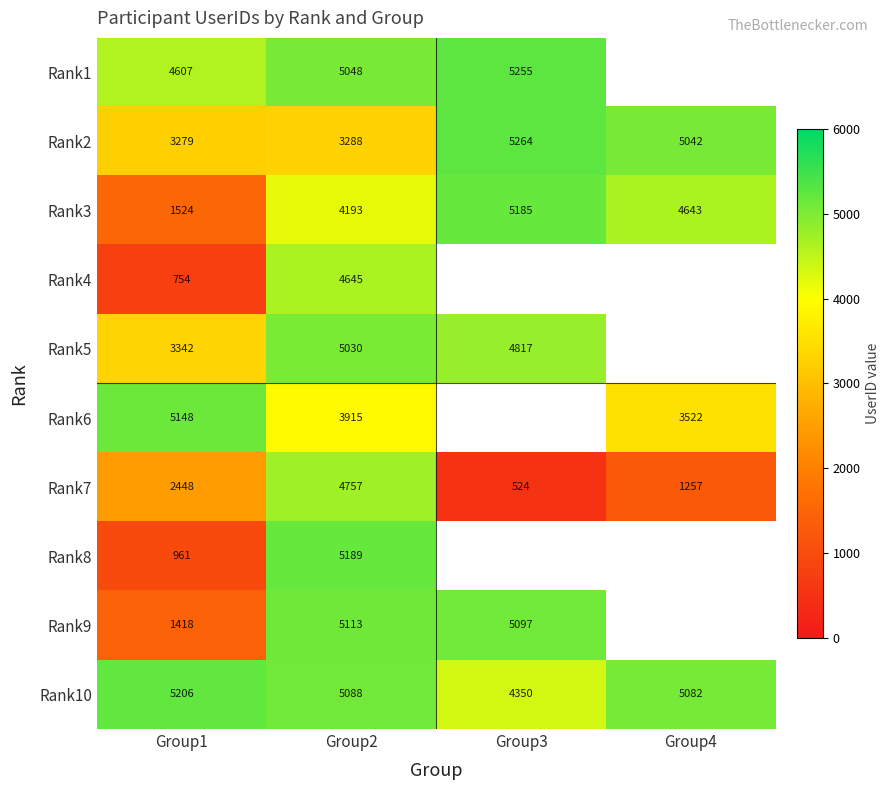

Between Group2 and Group3, which is larger?

Group3